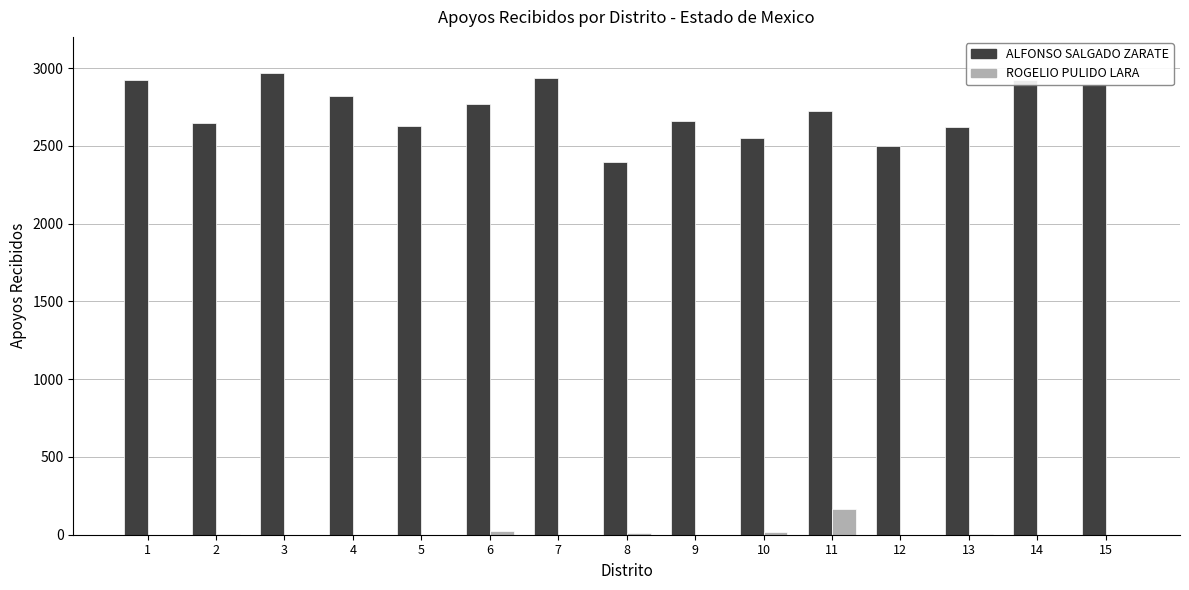

Is the value of ALFONSO SALGADO ZARATE at 13 greater than the value of ROGELIO PULIDO LARA at 4?

Yes